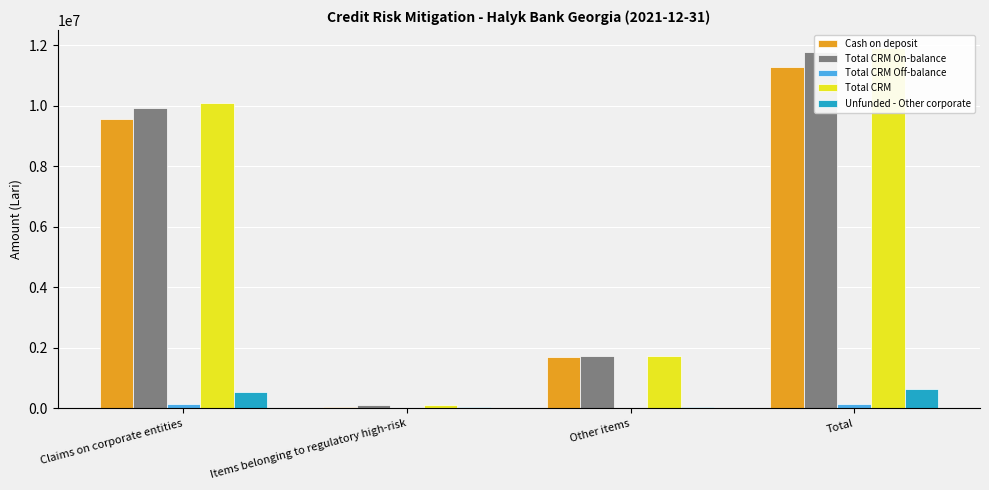

The Unfunded - Other corporate series shows 223051.2 at Total. True or false?

False